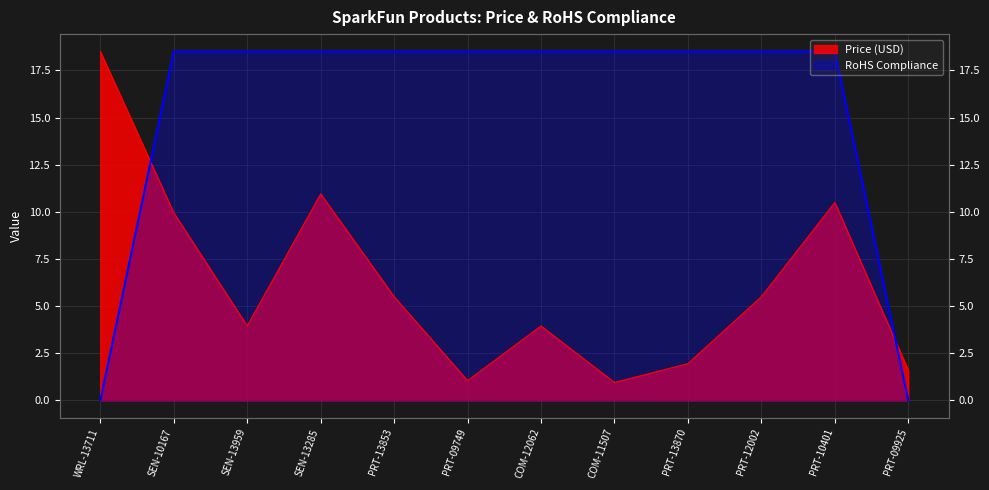

At which category does Price (USD) reach its first local peak?

SEN-13285